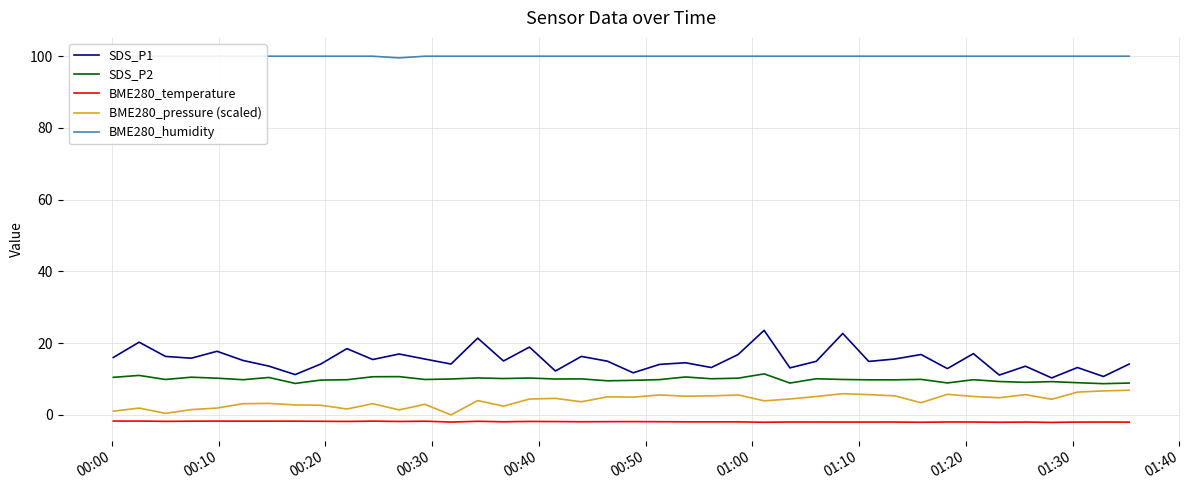

What is the lowest value of the SDS_P2 series?

8.7